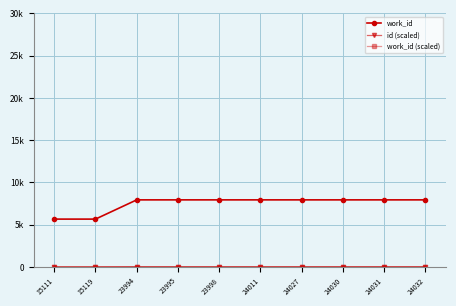

Is it true that work_id equals 5658.0 at 15111?

True